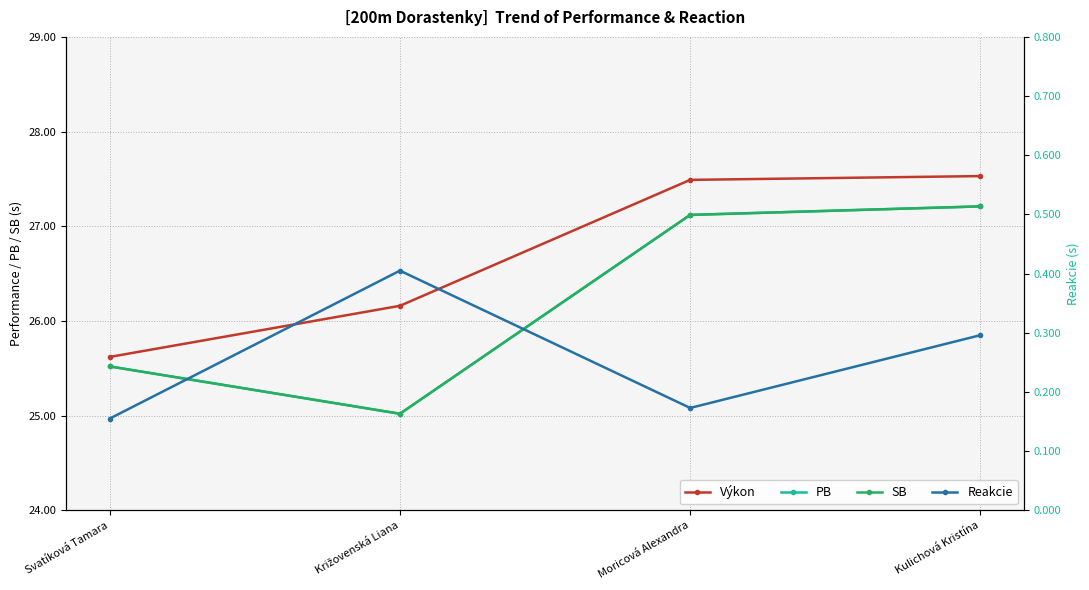

True or false: Výkon and PB intersect in this chart.

False